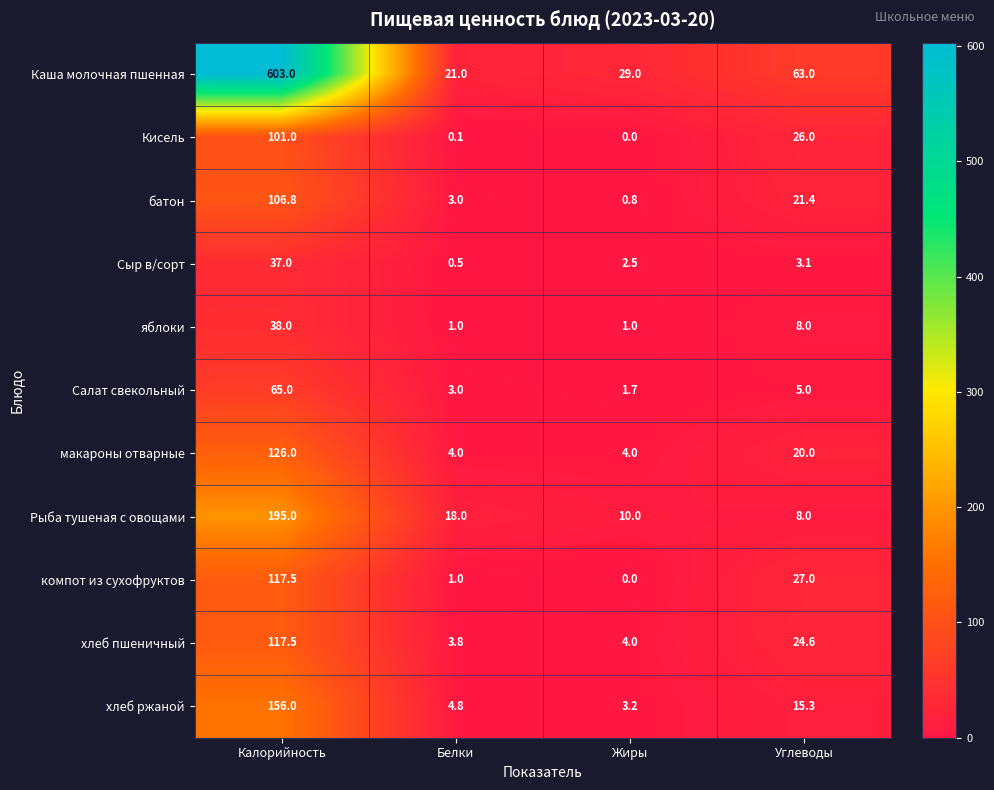

Count the number of categories in the chart.

4